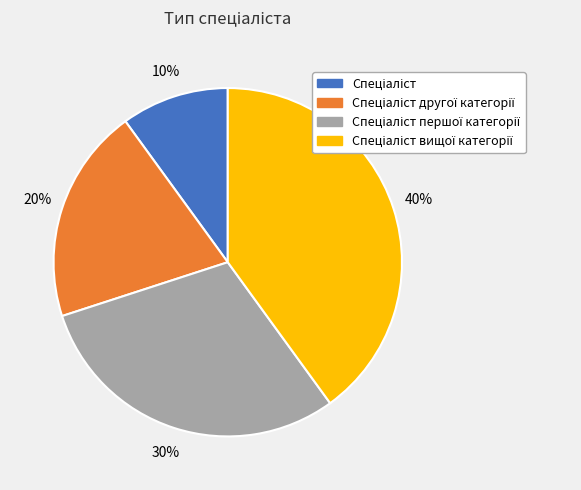

Is there a majority slice in this chart?

No